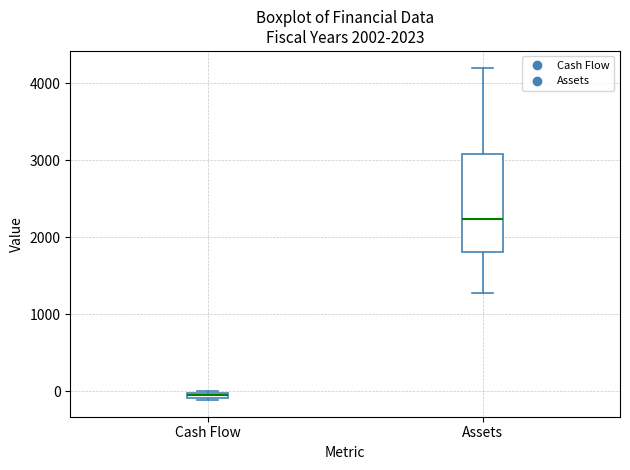

Which box has the highest median line?

Assets